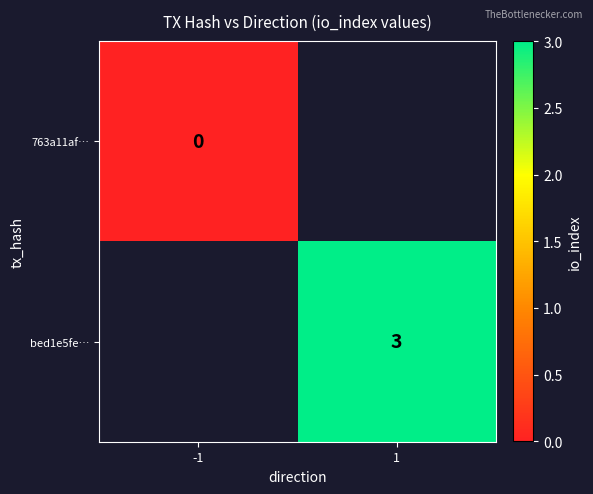

What is the maximum value shown in the chart?

3.0